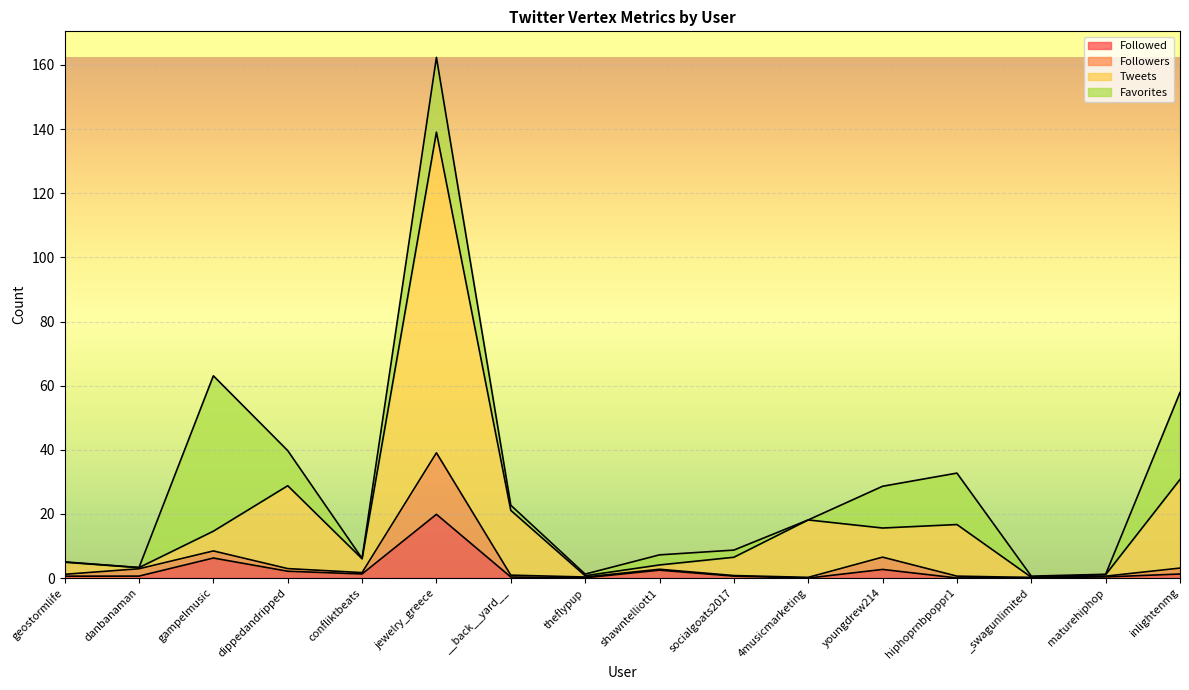

What are all the series names shown in the legend?

Followed, Followers, Tweets, Favorites